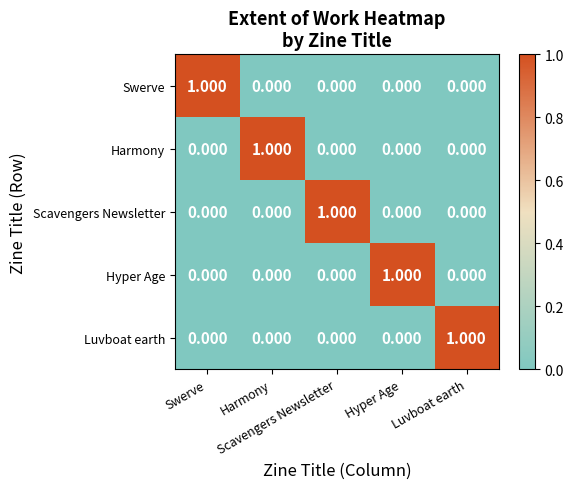

How many series are shown in this chart?

5